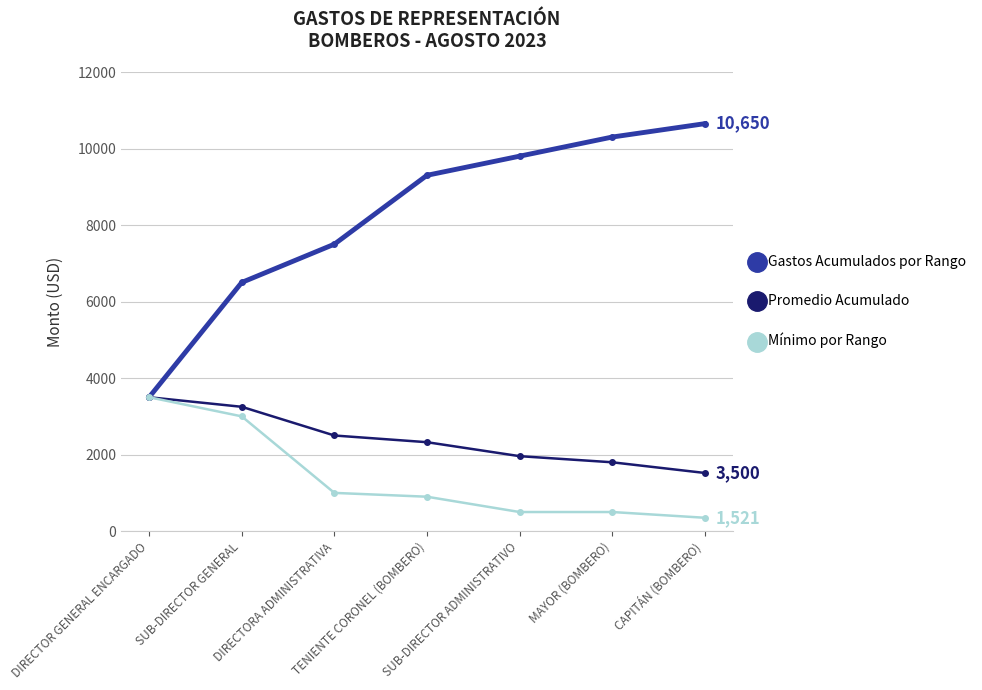

At which label is Promedio Acumulado closest to 2510?

DIRECTORA ADMINISTRATIVA